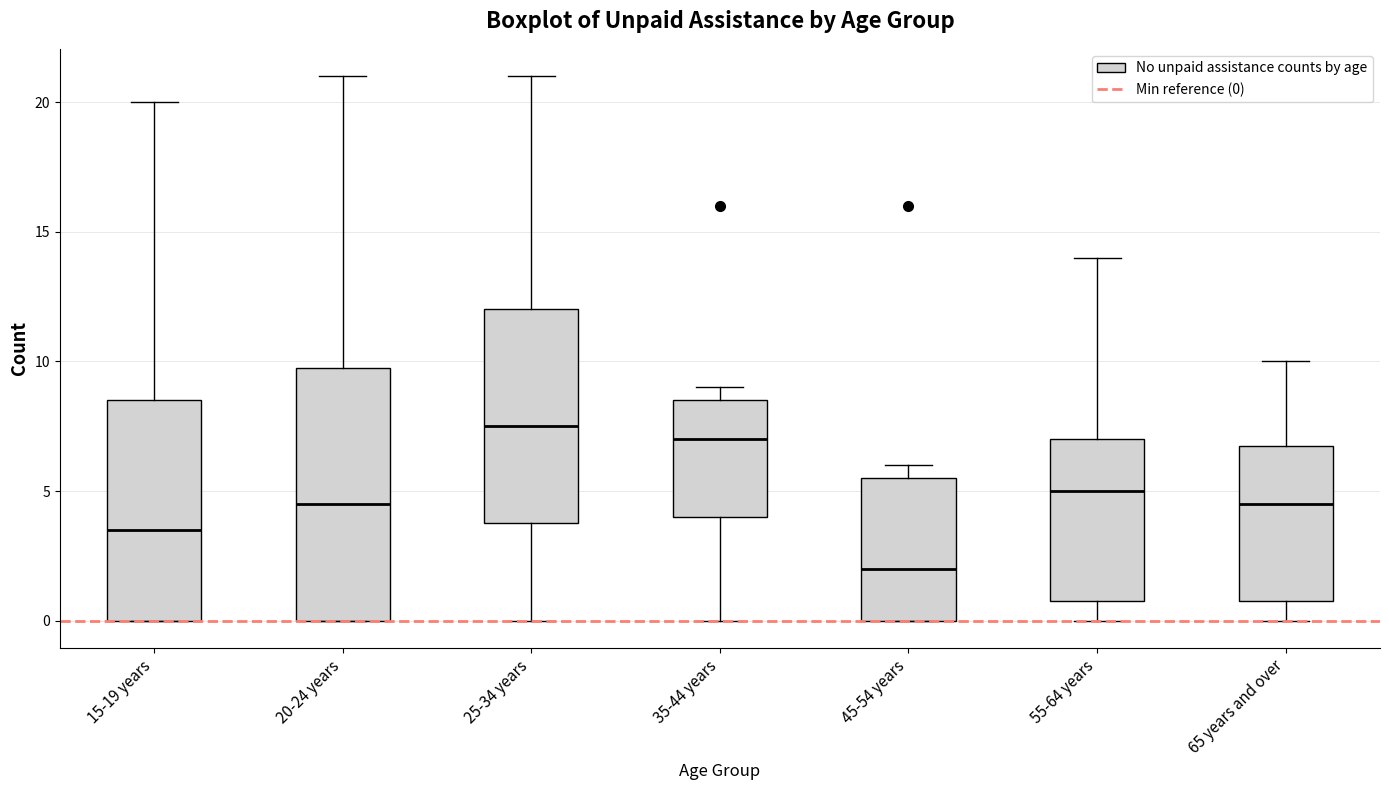

Where does the median line of the box for 45-54 years sit on the y-axis? The values are not printed on the chart, so give them approximately, as read against the axis.

2.0